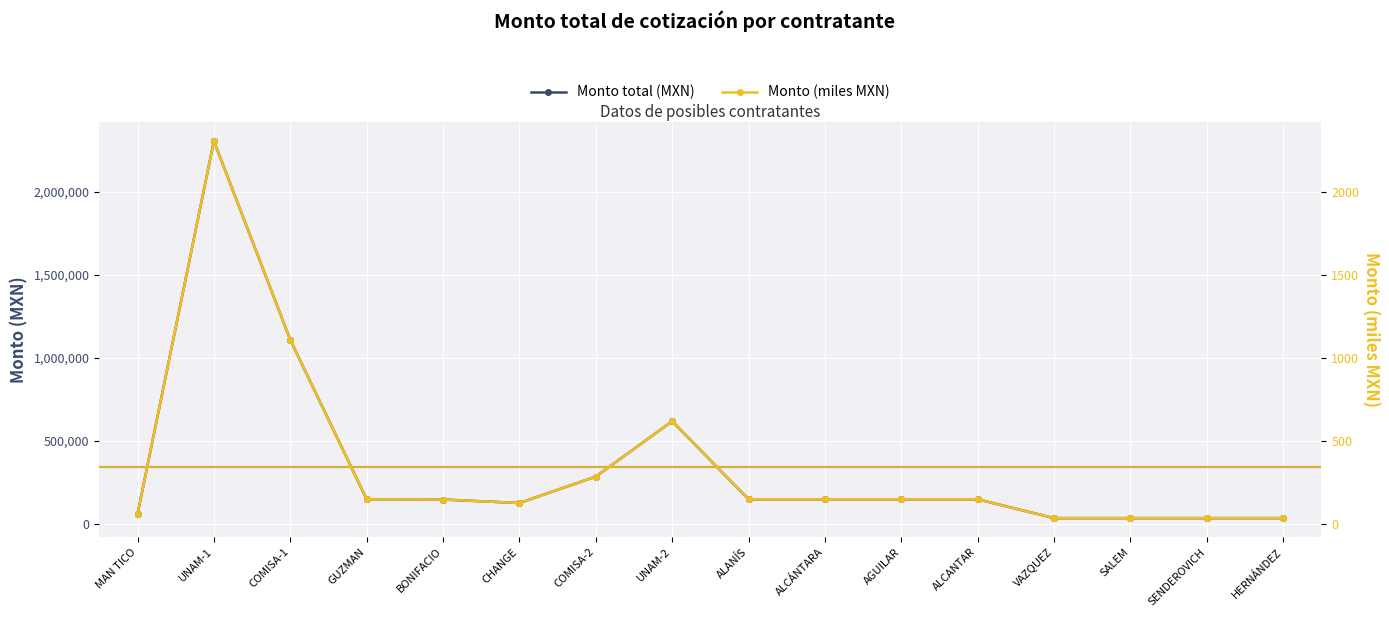

True or false: Monto total (MXN) and Monto (miles MXN) cross at least once.

False